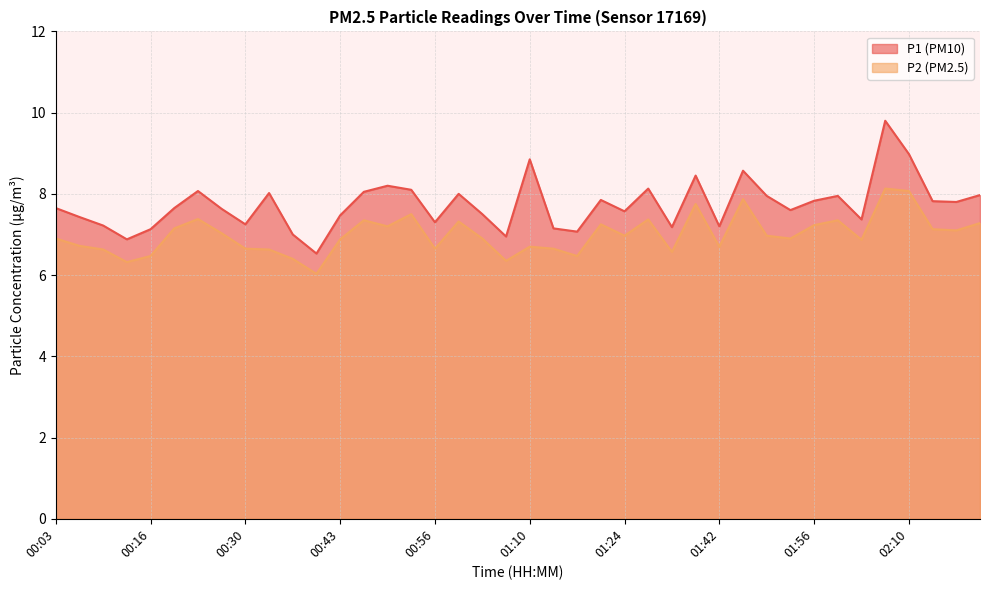

What position from the left is 01:46?

30